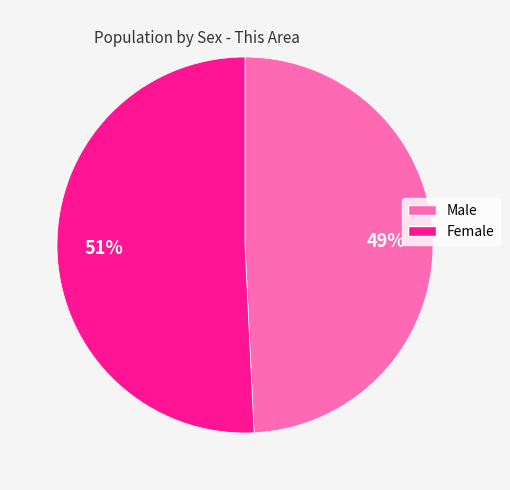

Combined, do Female and Male account for over 50%?

Yes